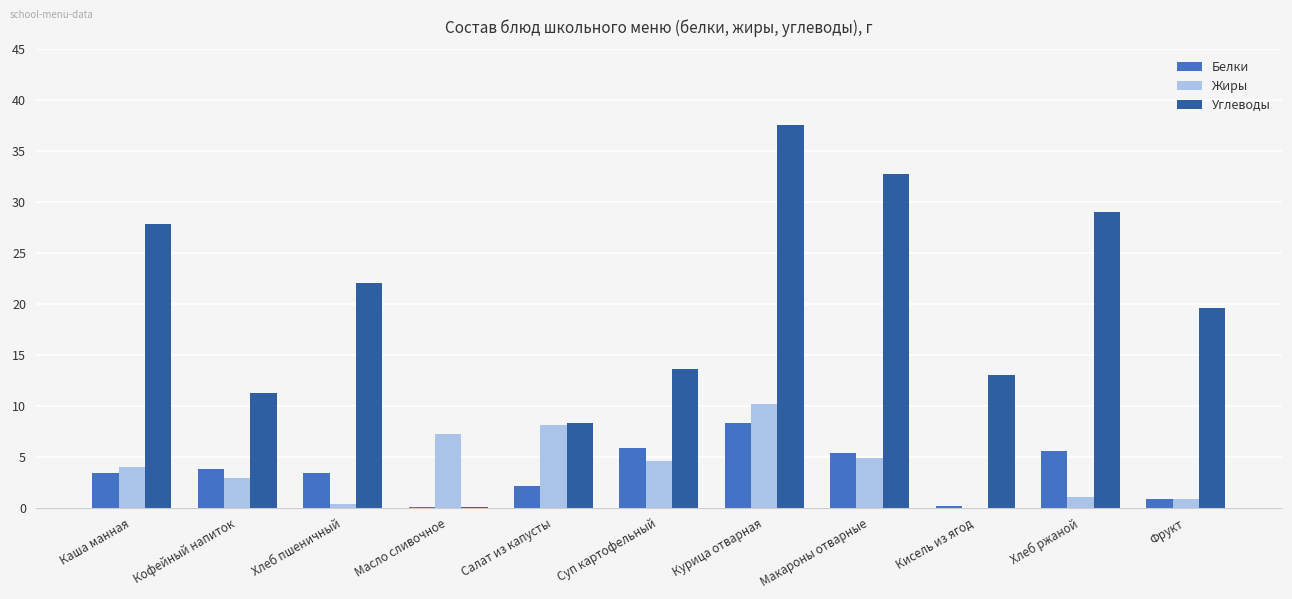

What is the total value across all series at Кофейный напиток?

18.0